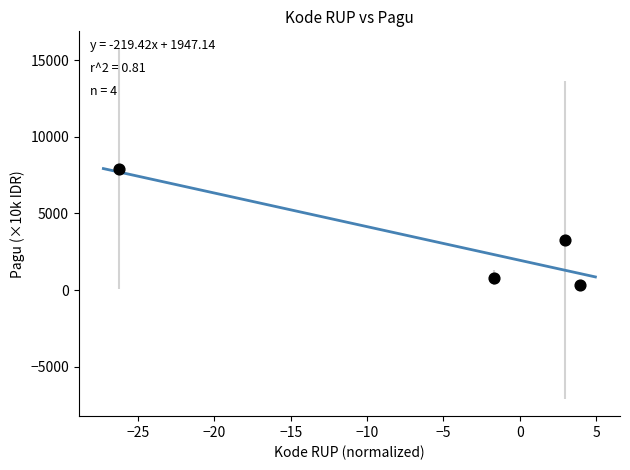

What Y value in the scatter plot is closest to 4141?

3292.8